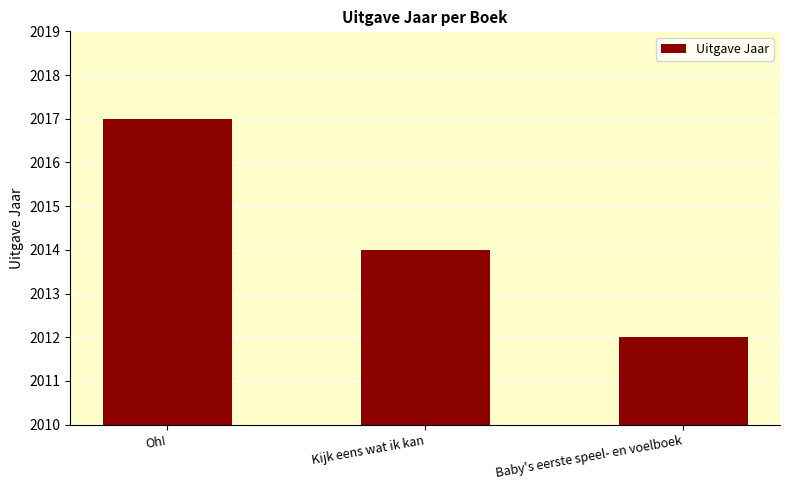

Reading right to left, transcribe all the data shown in this chart.

Baby's eerste speel- en voelboek=2012	Kijk eens wat ik kan=2014	Oh!=2017